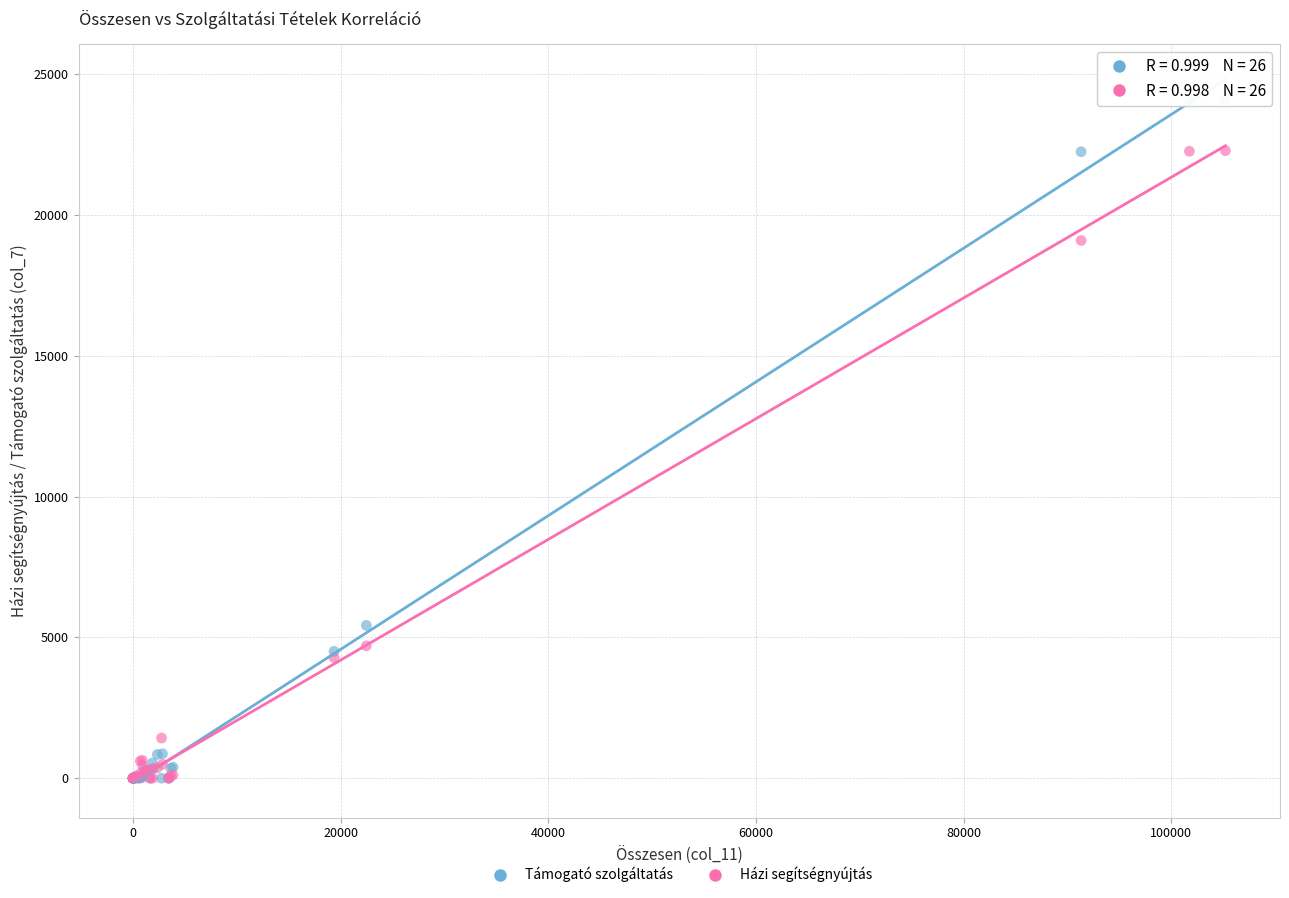

What are all the series names shown in the legend?

Támogató szolgáltatás, Házi segítségnyújtás